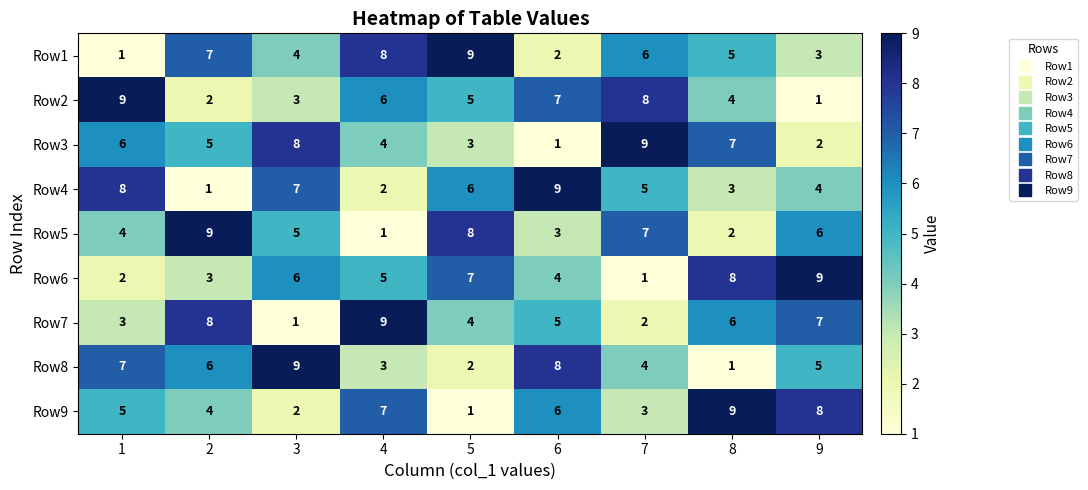

What is the sum of all Row8 values?

45